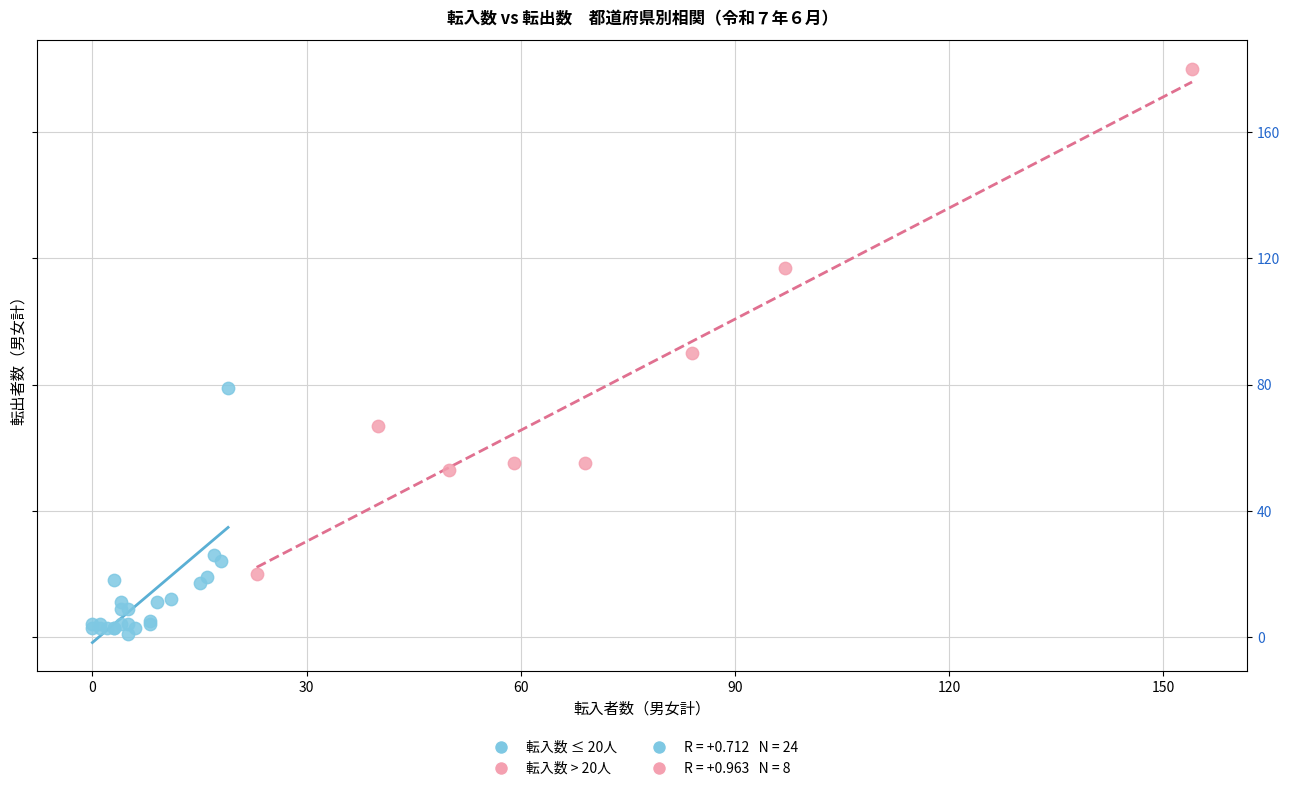

Which series has the largest Y range (max minus min)?

転入数 > 20人